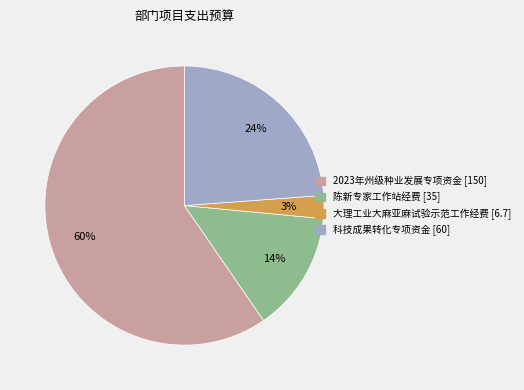

How many slices are in this pie chart?

4